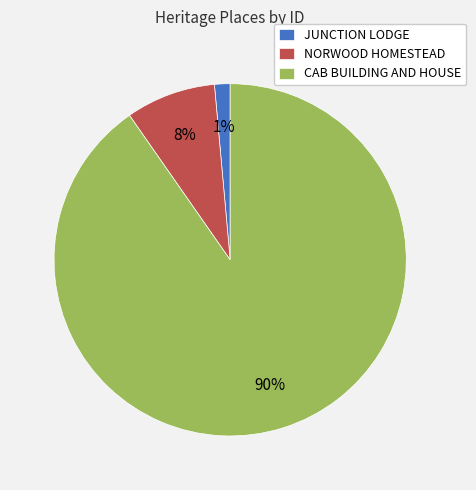

Which slice is the largest?

CAB BUILDING AND HOUSE